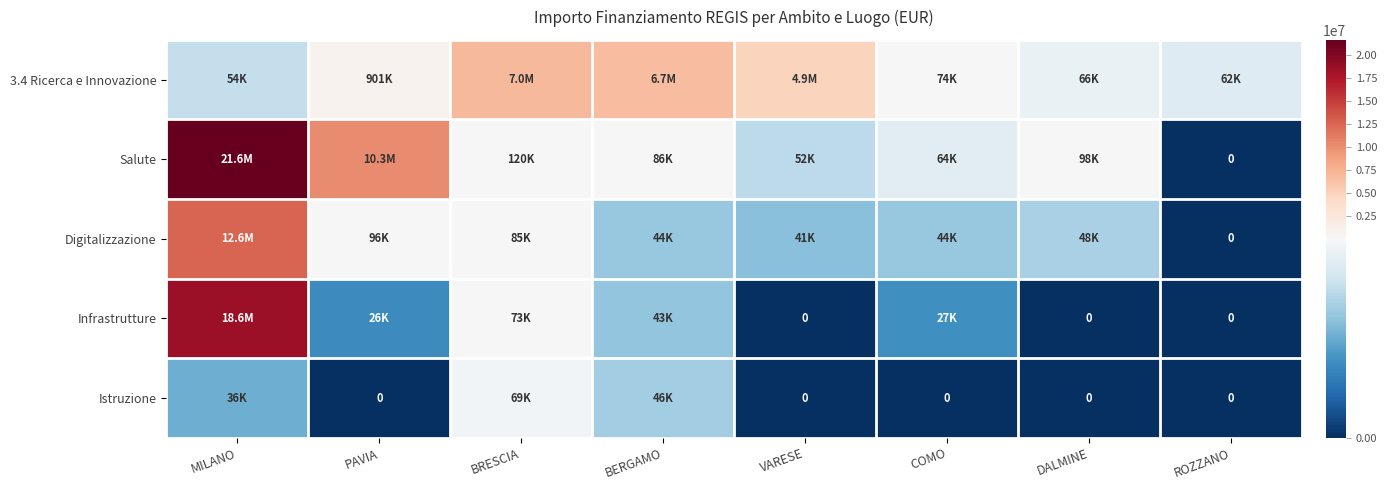

What is the spread (max minus min) of values at MILANO?

21579008.2